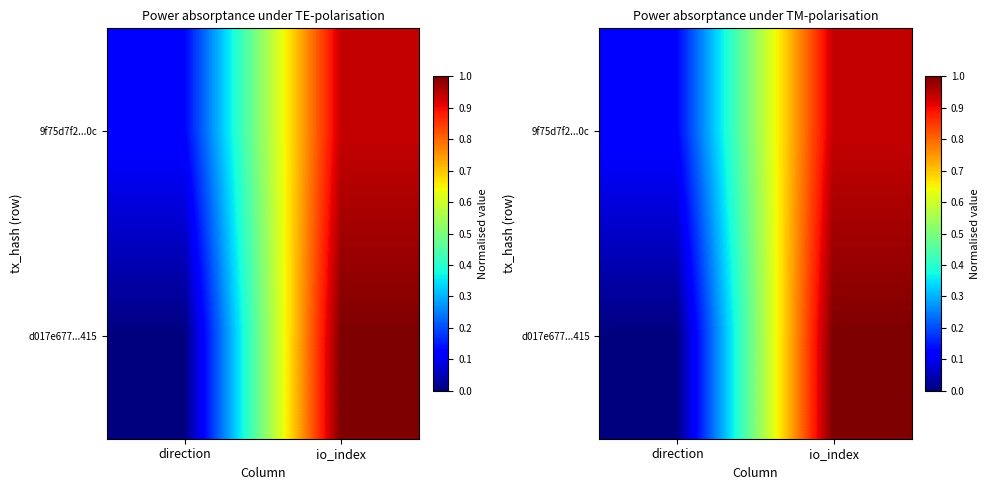

True or false: d017e677...415 has a value of 0.0 at direction.

True